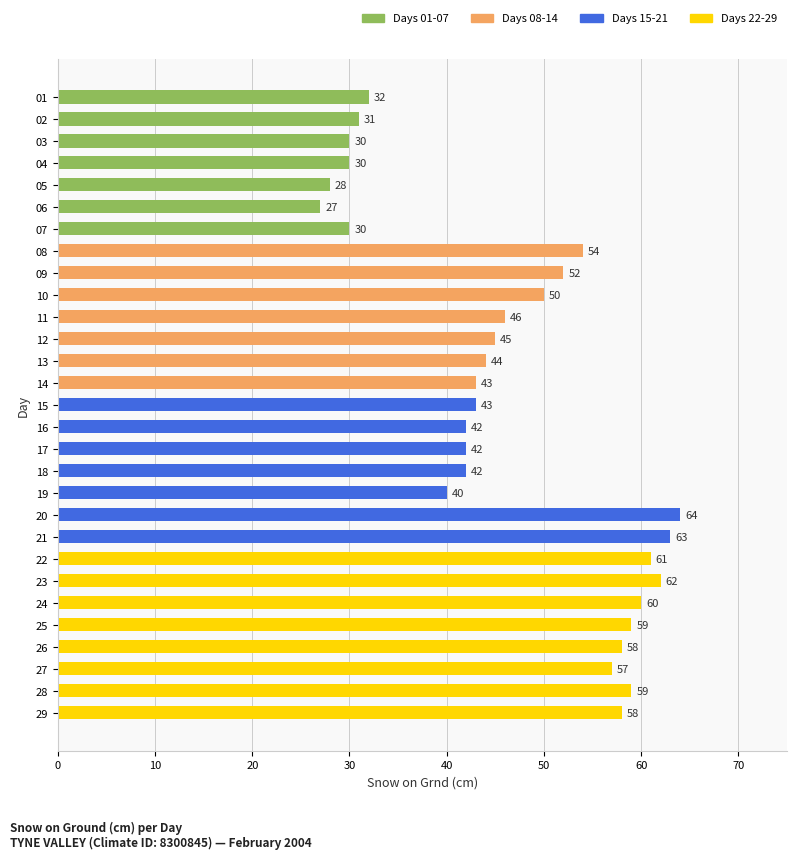

Reading top to bottom, list all the values displayed in this chart.

01=32	02=31	03=30	04=30	05=28	06=27	07=30	08=54	09=52	10=50	11=46	12=45	13=44	14=43	15=43	16=42	17=42	18=42	19=40	20=64	21=63	22=61	23=62	24=60	25=59	26=58	27=57	28=59	29=58